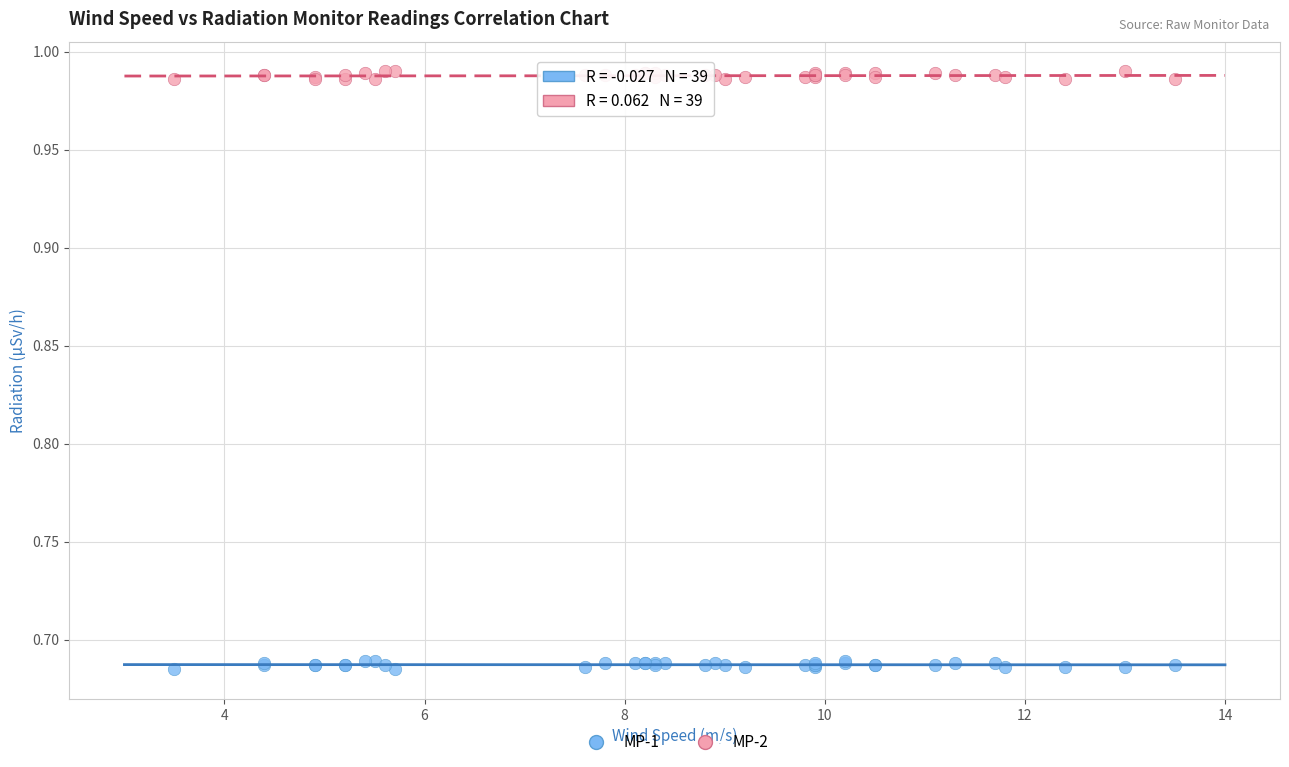

Which series contains the lowest Y value?

MP-1